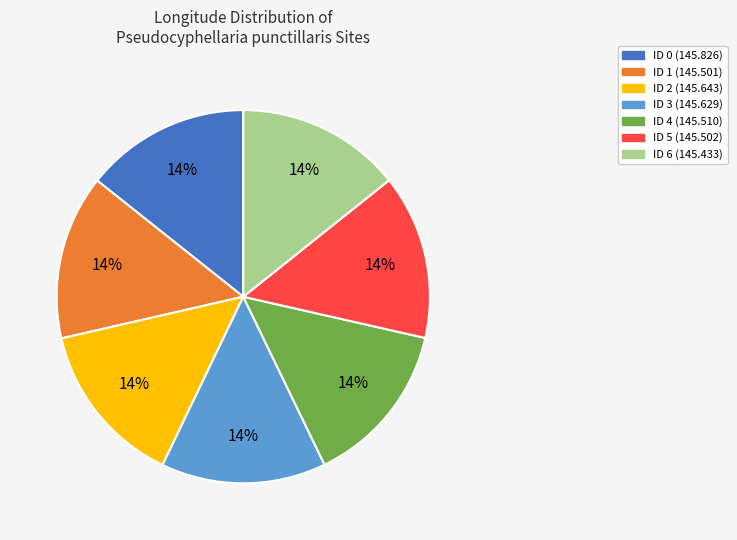

Is there any slice that represents more than half of the pie?

No